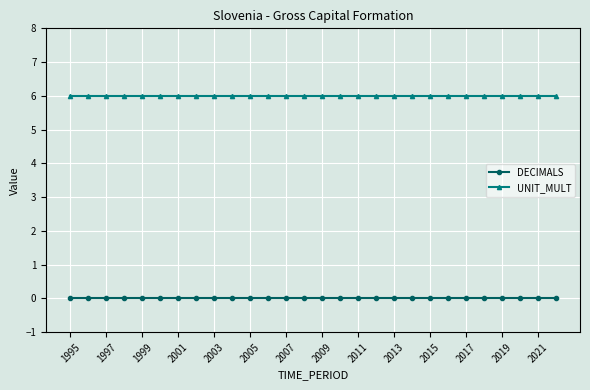

Which series has the largest total across all categories?

UNIT_MULT